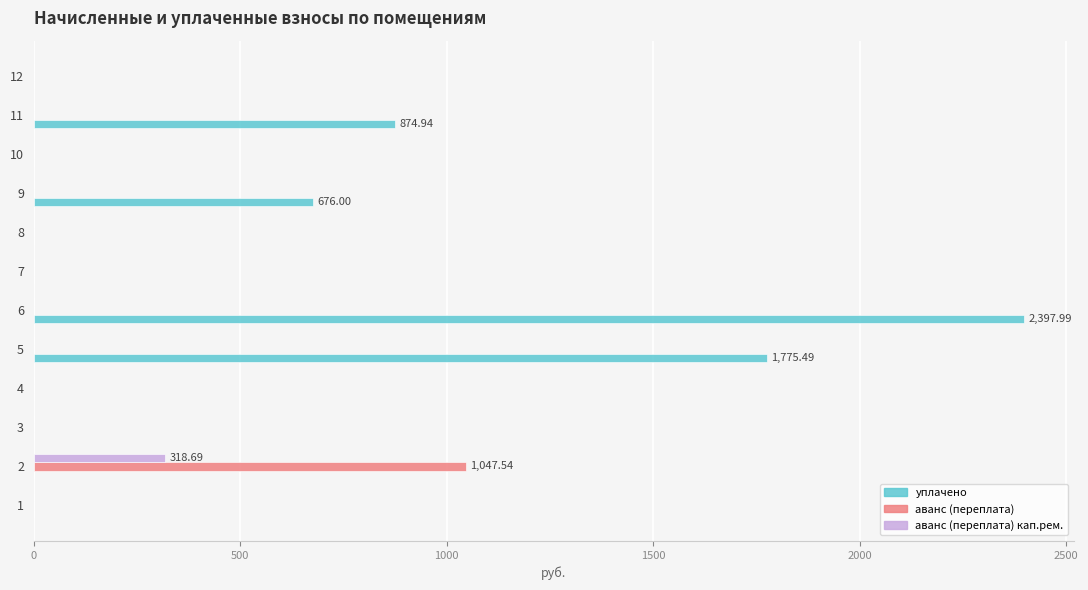

Which series has the largest total across all categories?

уплачено